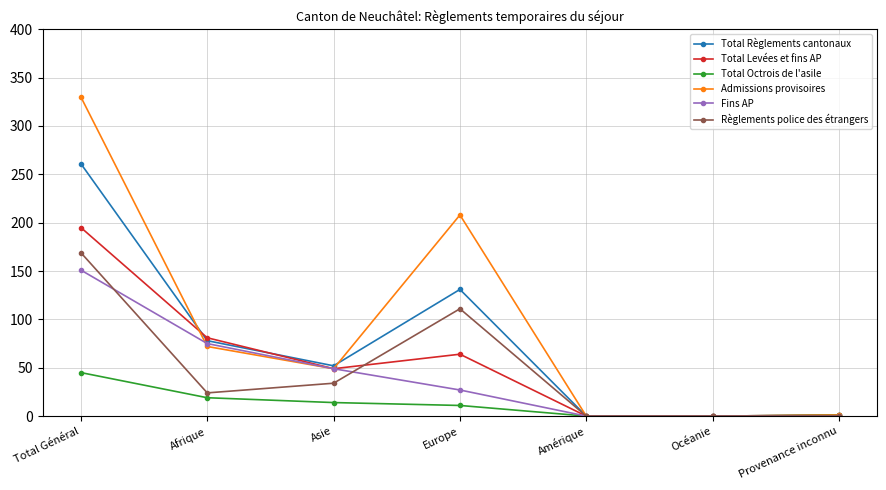

What is the average value of the Fins AP series?

43